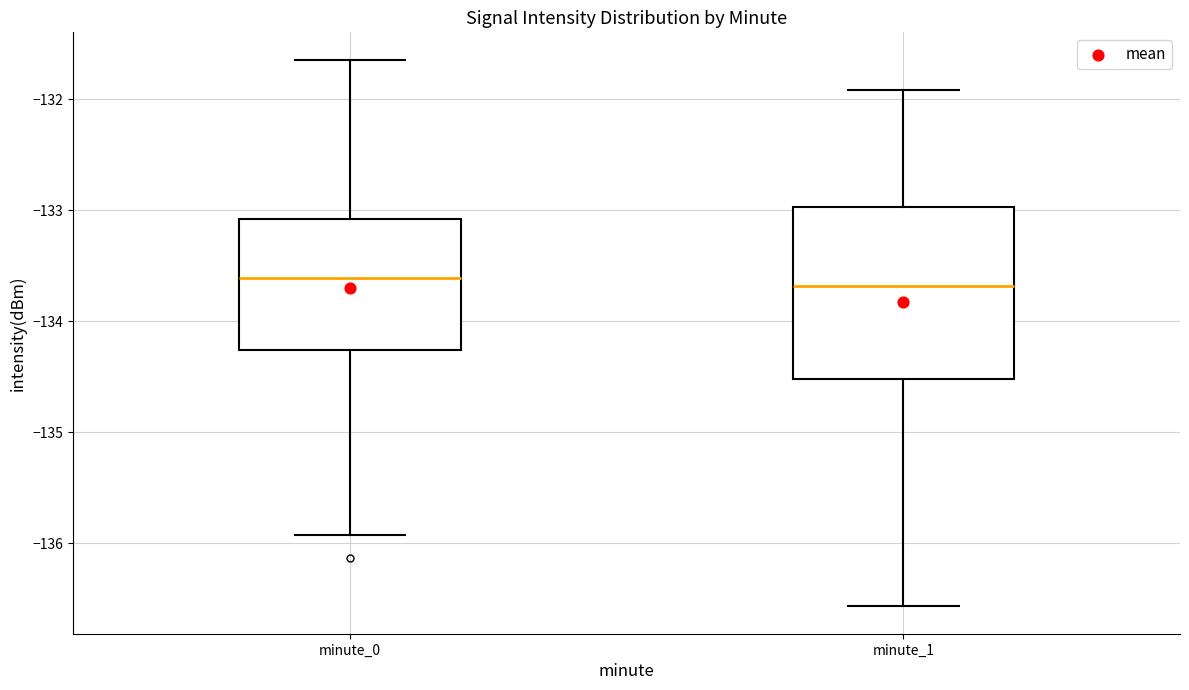

Where is the upper edge of the box for minute_0 on the y-axis? The values are not printed on the chart, so give them approximately, as read against the axis.

-133.1